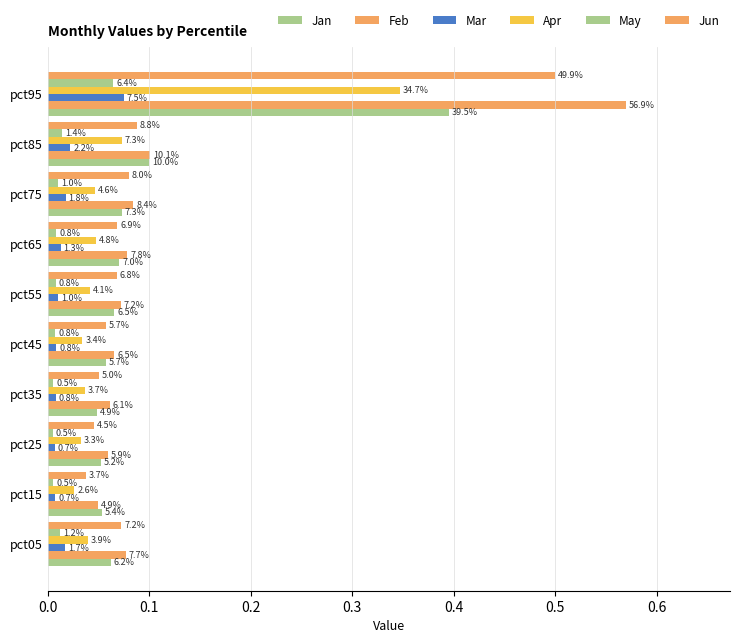

Which series has the largest total across all categories?

Feb